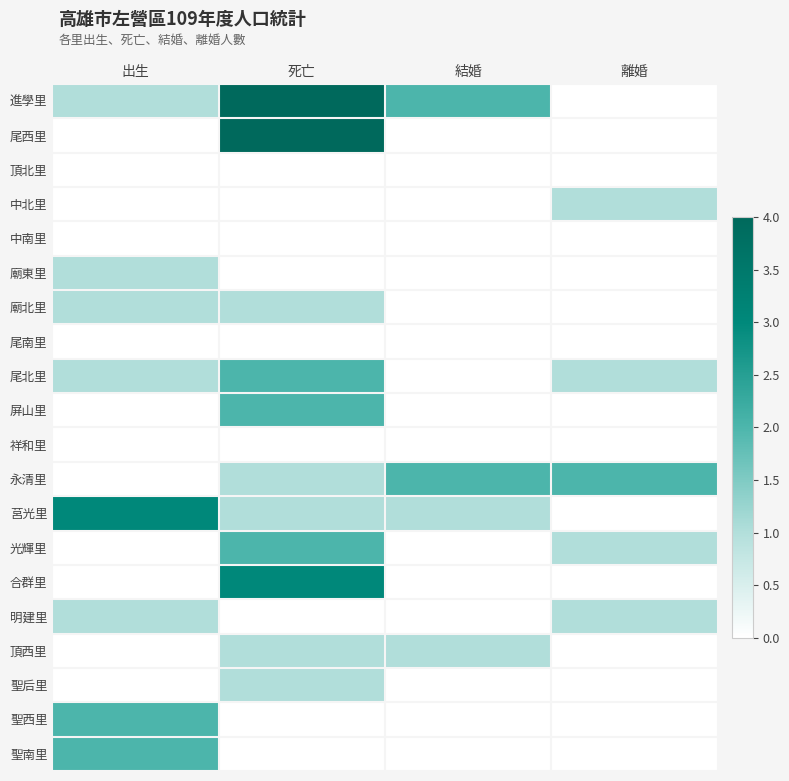

At which category does the chart reach its peak across all series?

死亡